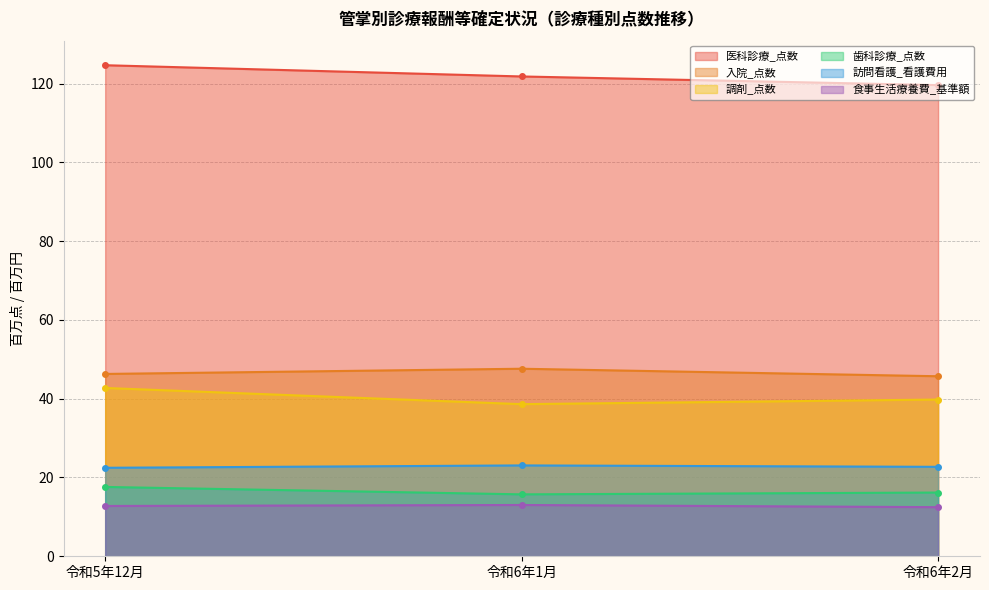

What is the smallest value displayed?

12.5